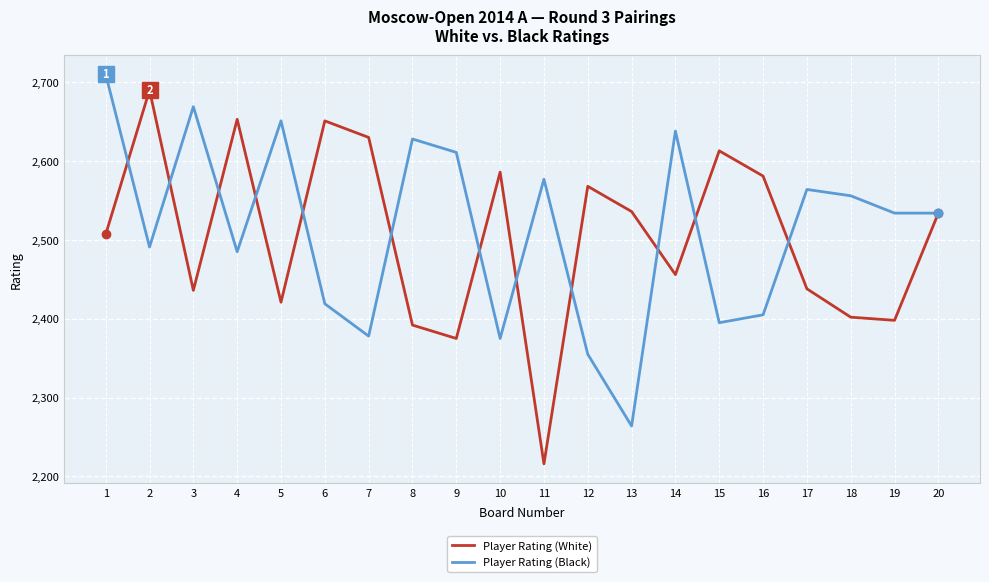

At which category is the sum across all series the highest?

1